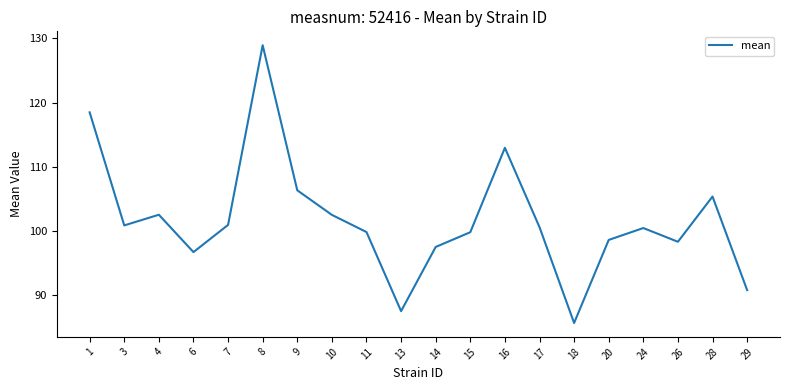

True or false: the data shows 90.7 at 29.

True